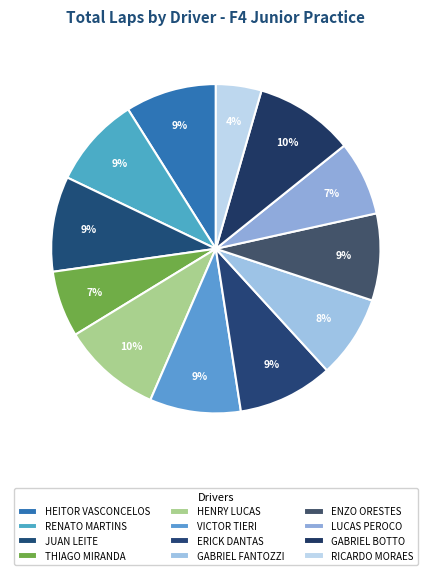

What is the largest slice in the pie chart?

HENRY LUCAS